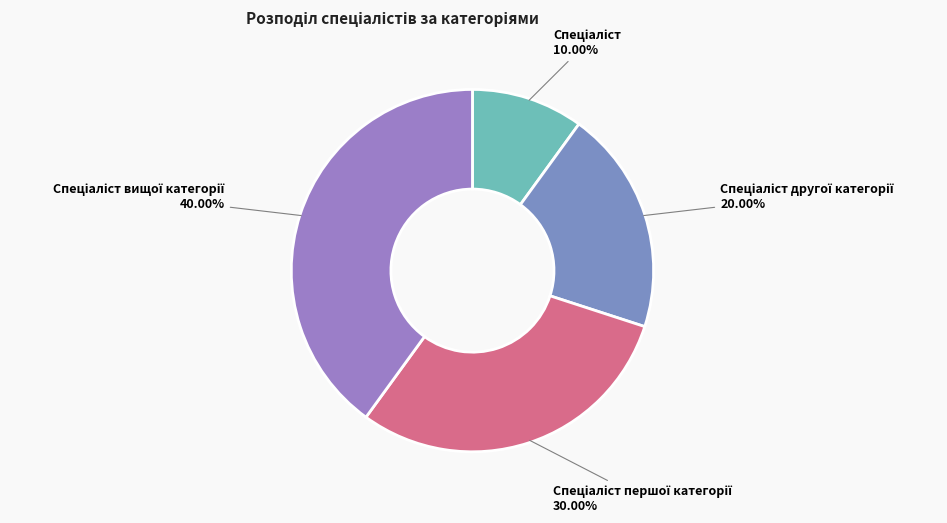

Is there a majority slice in this chart?

No